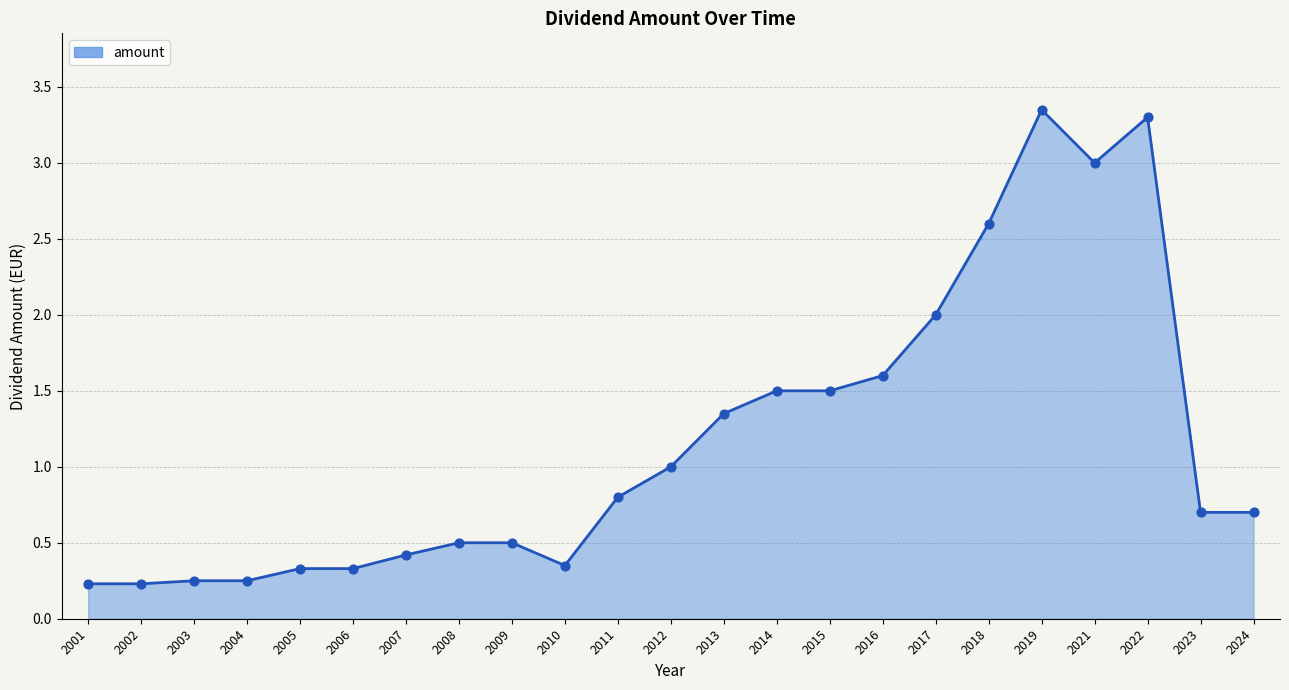

What is the change in value from 2009 to 2022?

+2.8